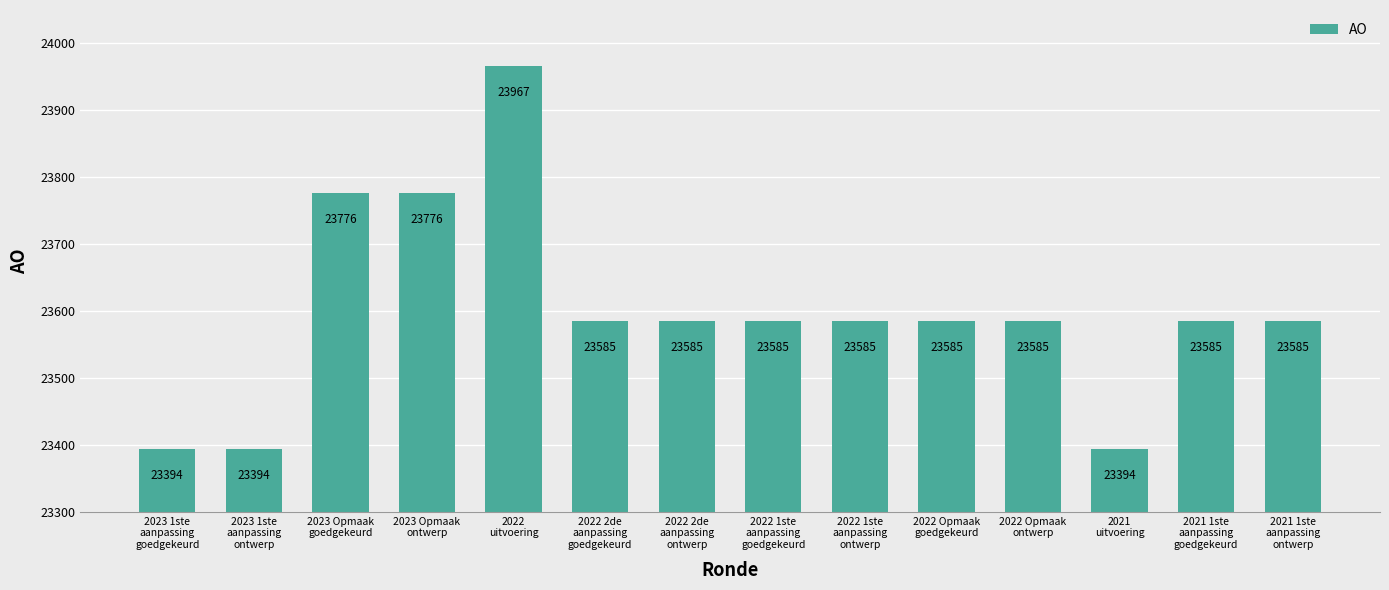

What is the value of the 13th bar from the left?

23585